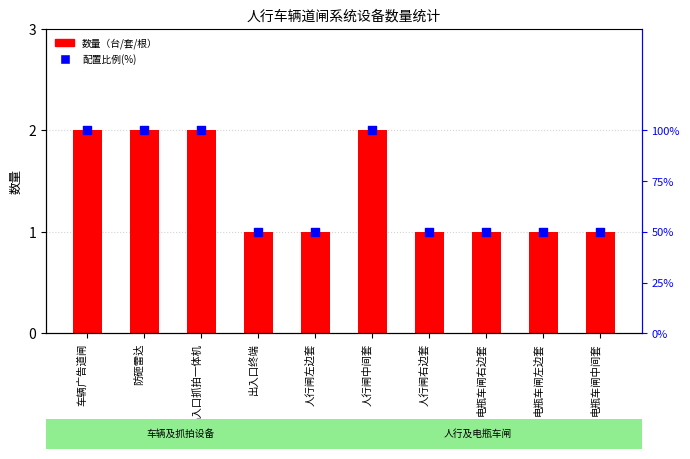

What are all the series names shown in the legend?

数量（台/套/根）, 配置比例(%)